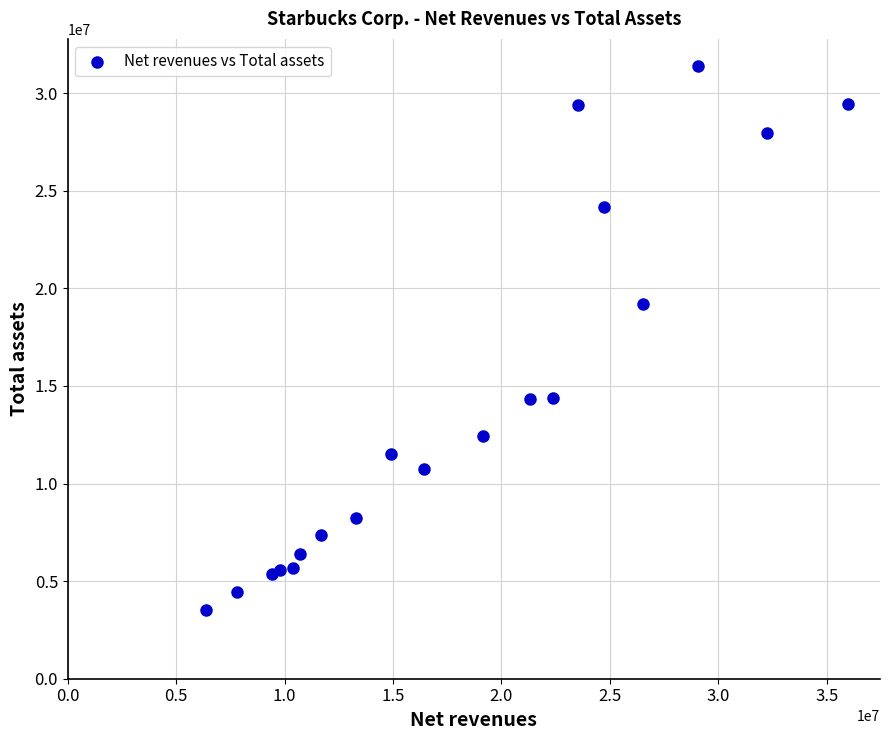

What Y value in the scatter plot is closest to 17453332?

19219600